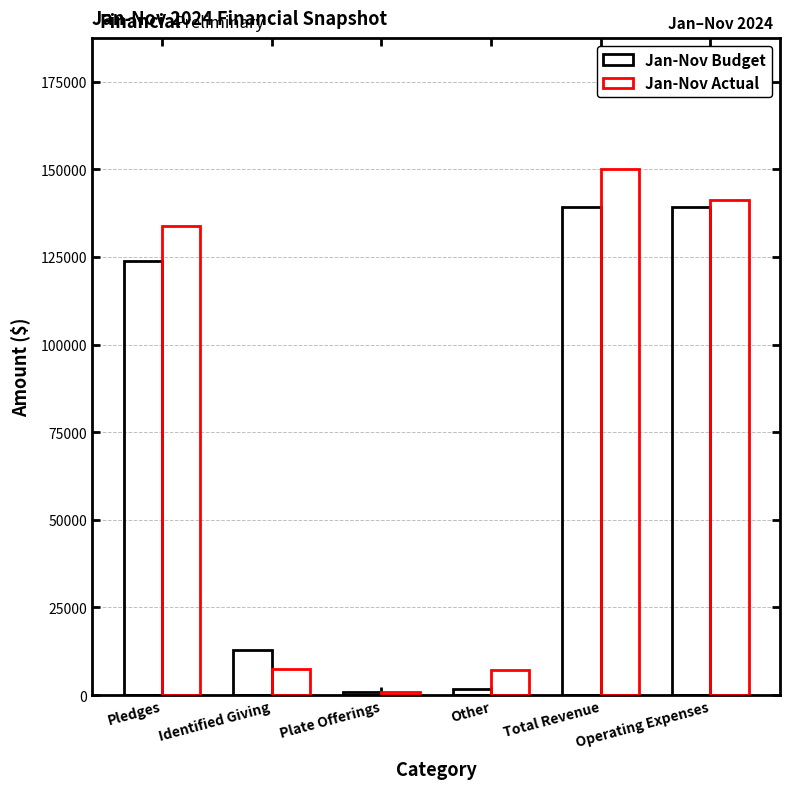

Is it true that Jan-Nov Budget equals 540.2 at Other?

False